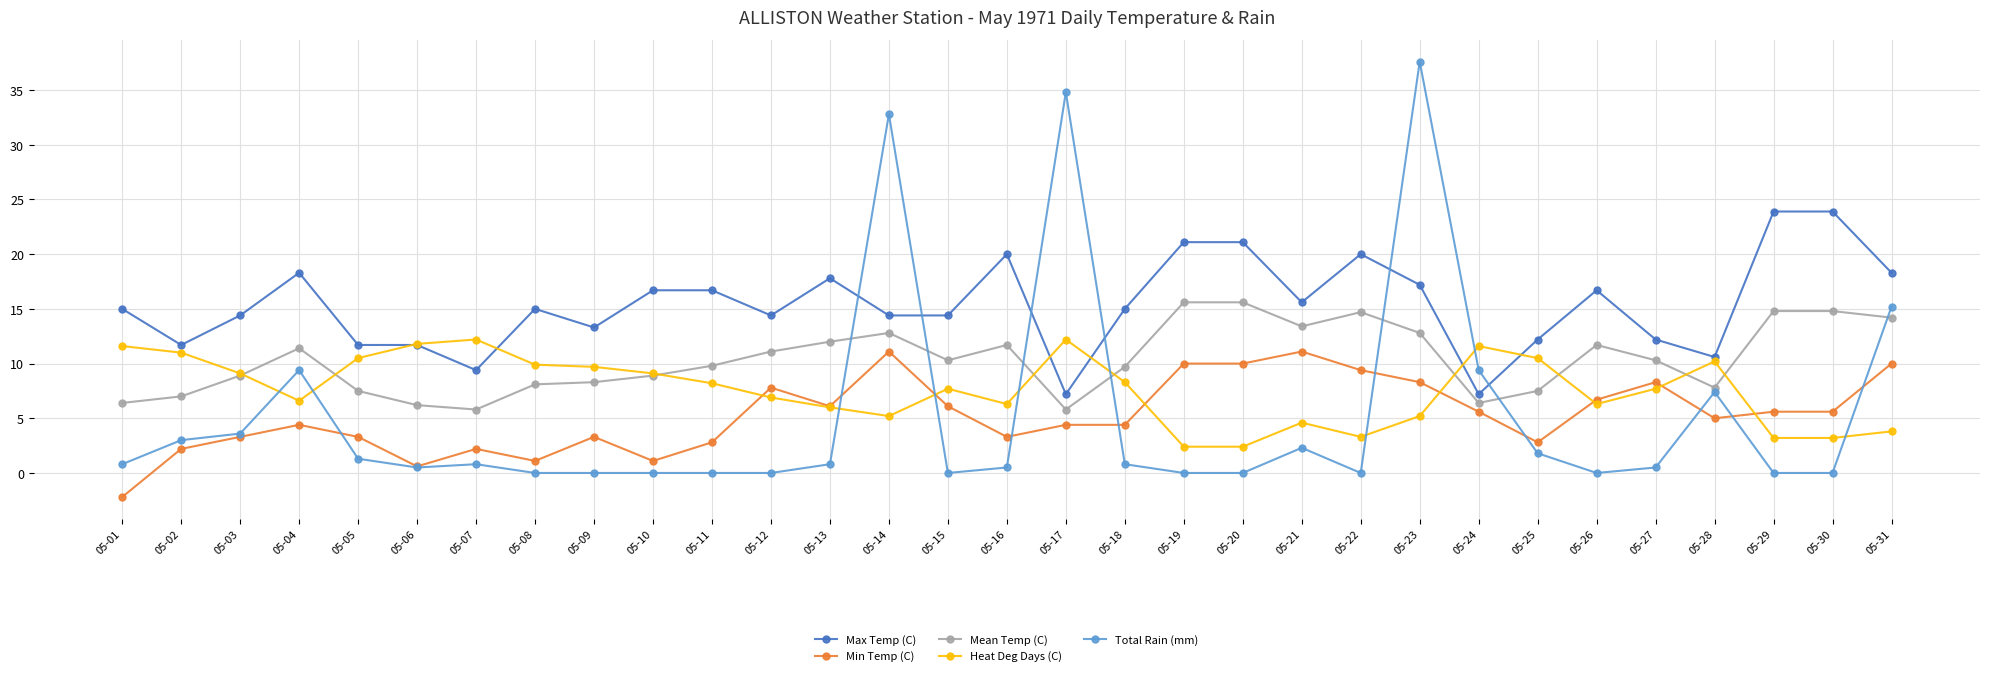

At which category does Min Temp (C) reach its first local peak?

05-04